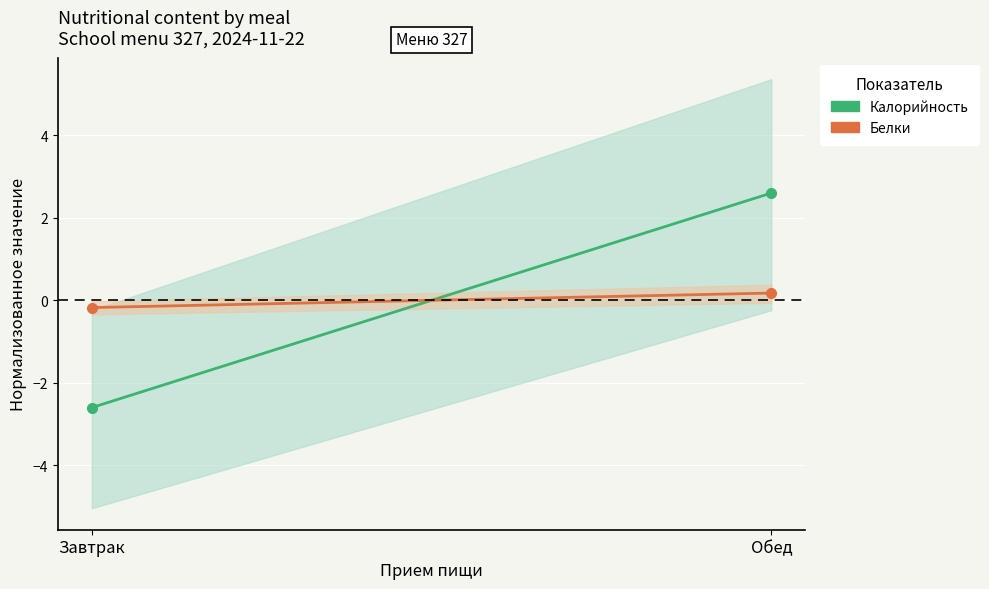

What is the spread (max minus min) of values at Завтрак?

2.4